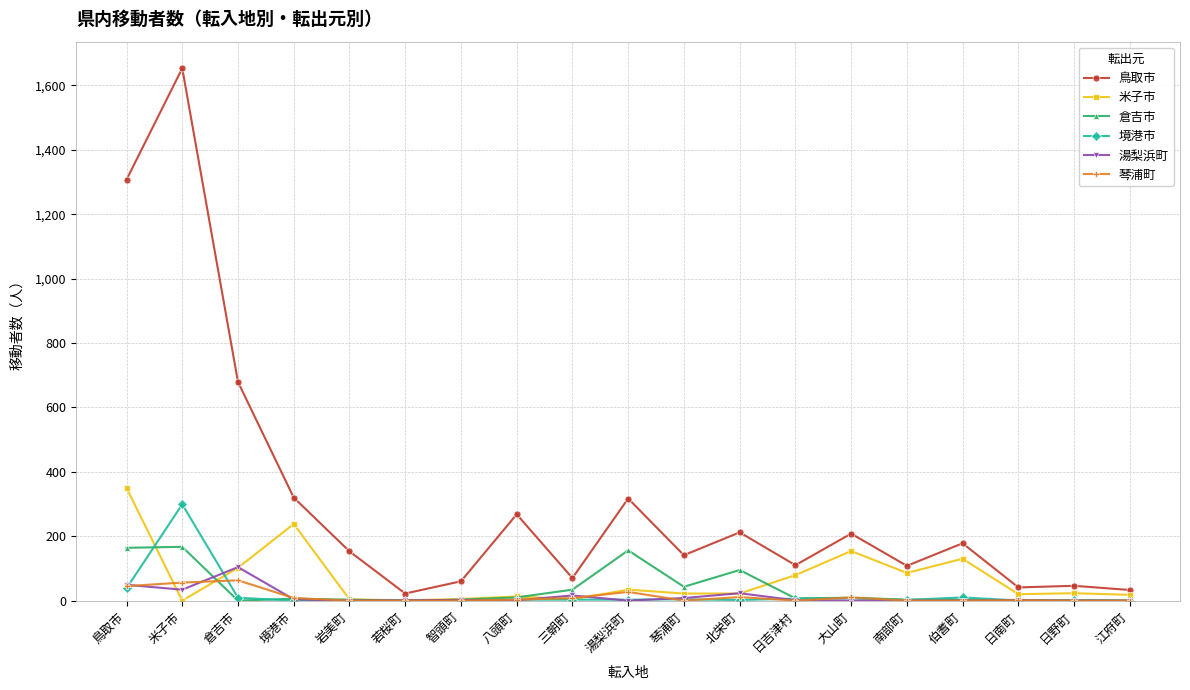

At which label does 湯梨浜町 first exceed 1?

鳥取市